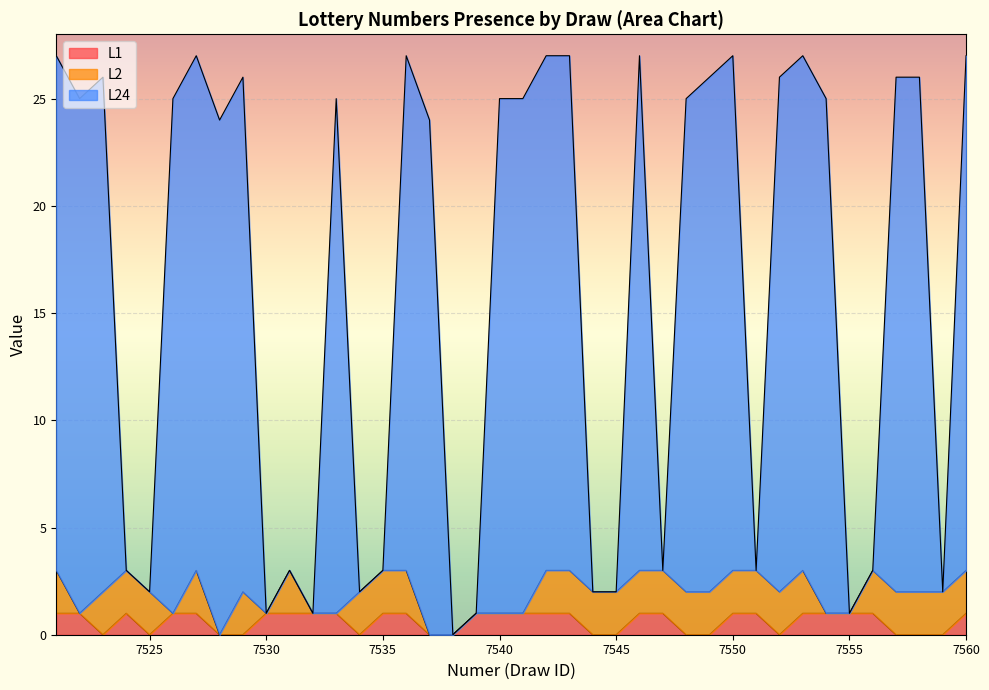

At which label does L1 reach its minimum?

7523